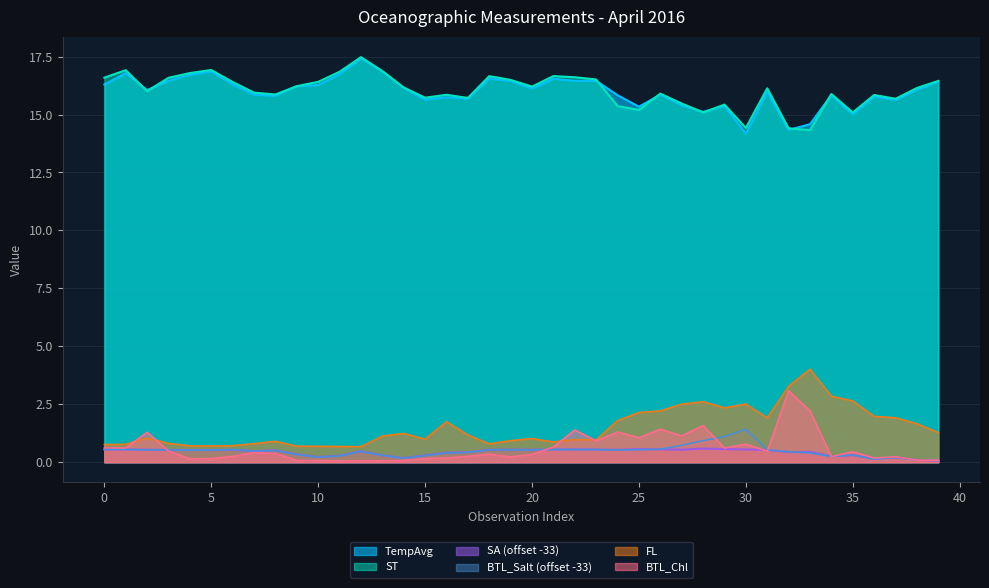

What is the difference between the maximum and second lowest values in the SA series?

0.5